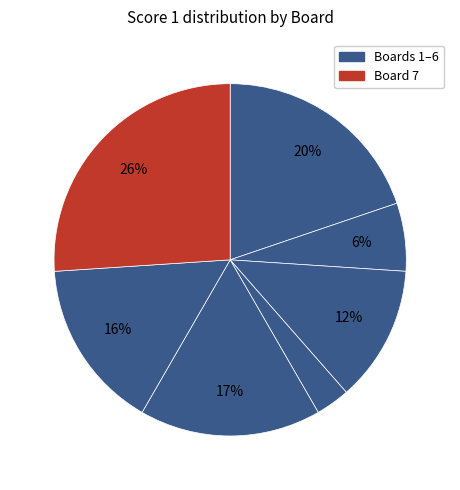

Rank the categories by value from highest to lowest.

Board 7, Board 1, Board 5, Board 6, Board 3, Board 2, Board 4